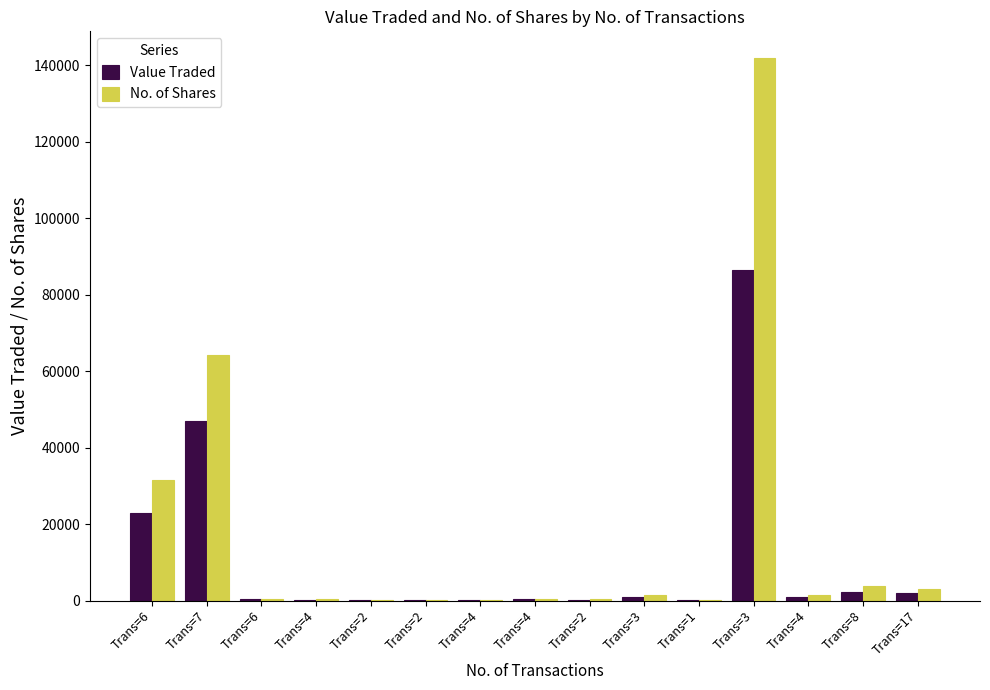

True or false: Value Traded has a value of 360 at Trans=4.

True